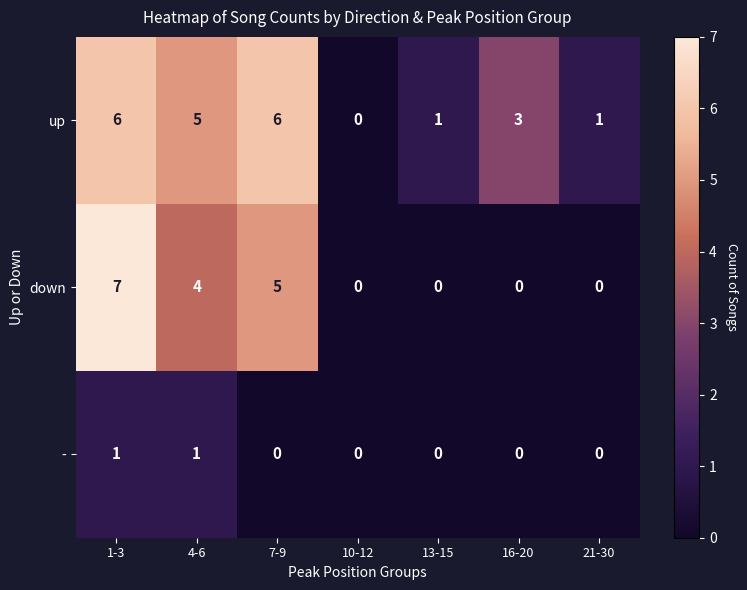

Reading left to right, transcribe all the data shown in this chart.

up: 6	5	6	0	1	3	1
down: 7	4	5	0	0	0	0
-: 1	1	0	0	0	0	0